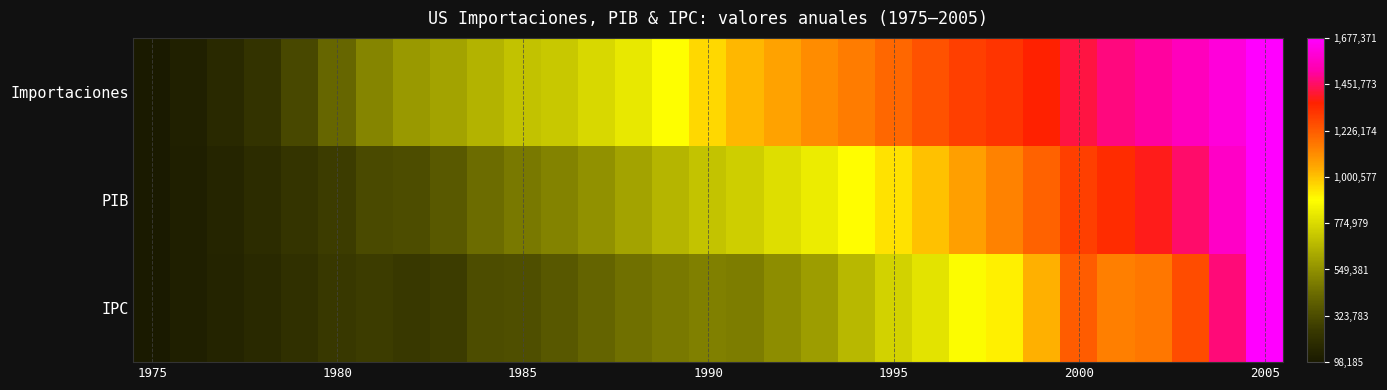

Reading left to right, list all the values displayed in this chart.

IPC: 0.0	0.0	0.0	0.0	0.1	0.1	0.1	0.1	0.1	0.1	0.2	0.2	0.2	0.2	0.2	0.3	0.2	0.3	0.3	0.4	0.4	0.4	0.5	0.5	0.6	0.7	0.7	0.7	0.7	0.9	1.0
PIB: 0.0	0.0	0.0	0.1	0.1	0.1	0.1	0.1	0.2	0.2	0.2	0.3	0.3	0.3	0.4	0.4	0.4	0.4	0.5	0.5	0.5	0.6	0.6	0.7	0.7	0.8	0.8	0.8	0.9	0.9	1.0
Importaciones: 0.0	0.0	0.0	0.1	0.1	0.2	0.3	0.3	0.3	0.4	0.4	0.4	0.4	0.5	0.5	0.5	0.6	0.6	0.6	0.7	0.7	0.7	0.8	0.8	0.8	0.8	0.9	0.9	0.9	1.0	1.0